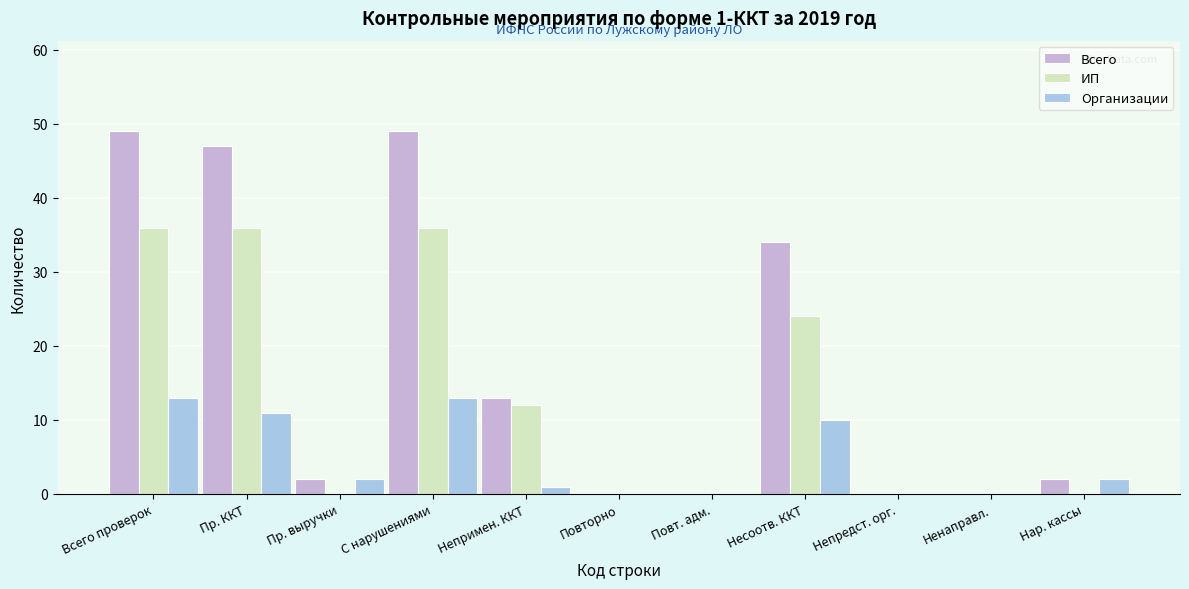

Which series changed the most between Пр. выручки and Непримен. ККТ?

ИП